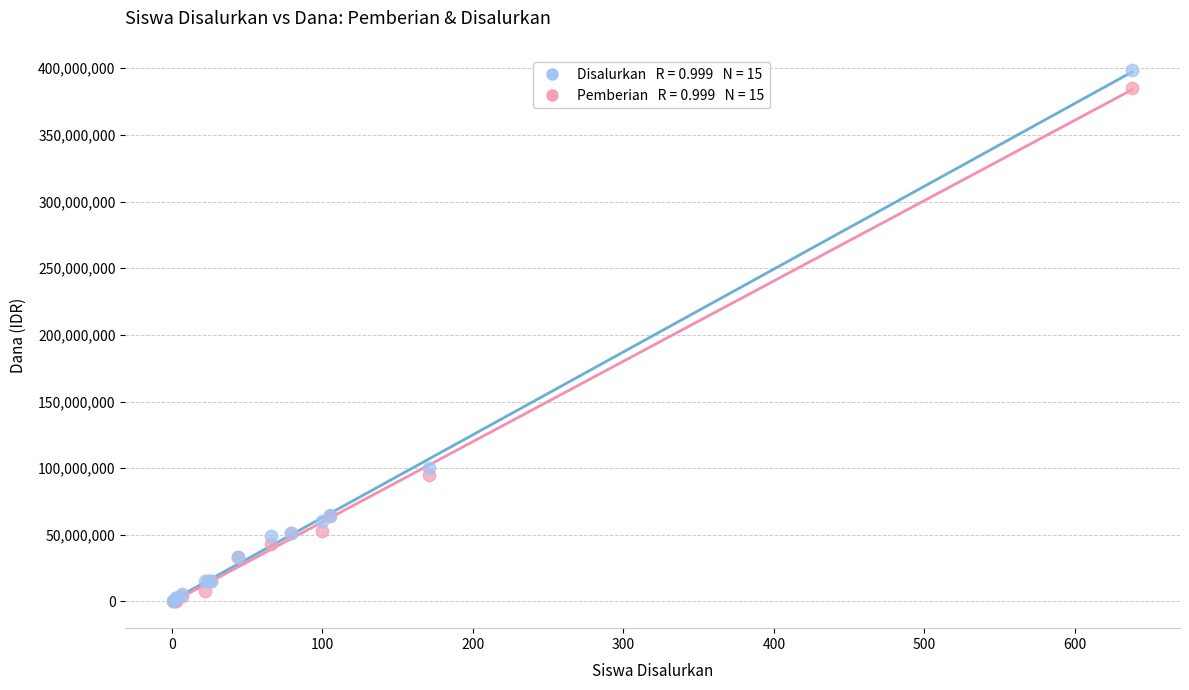

Across all series, what Y value is closest to 199312500?

99750000